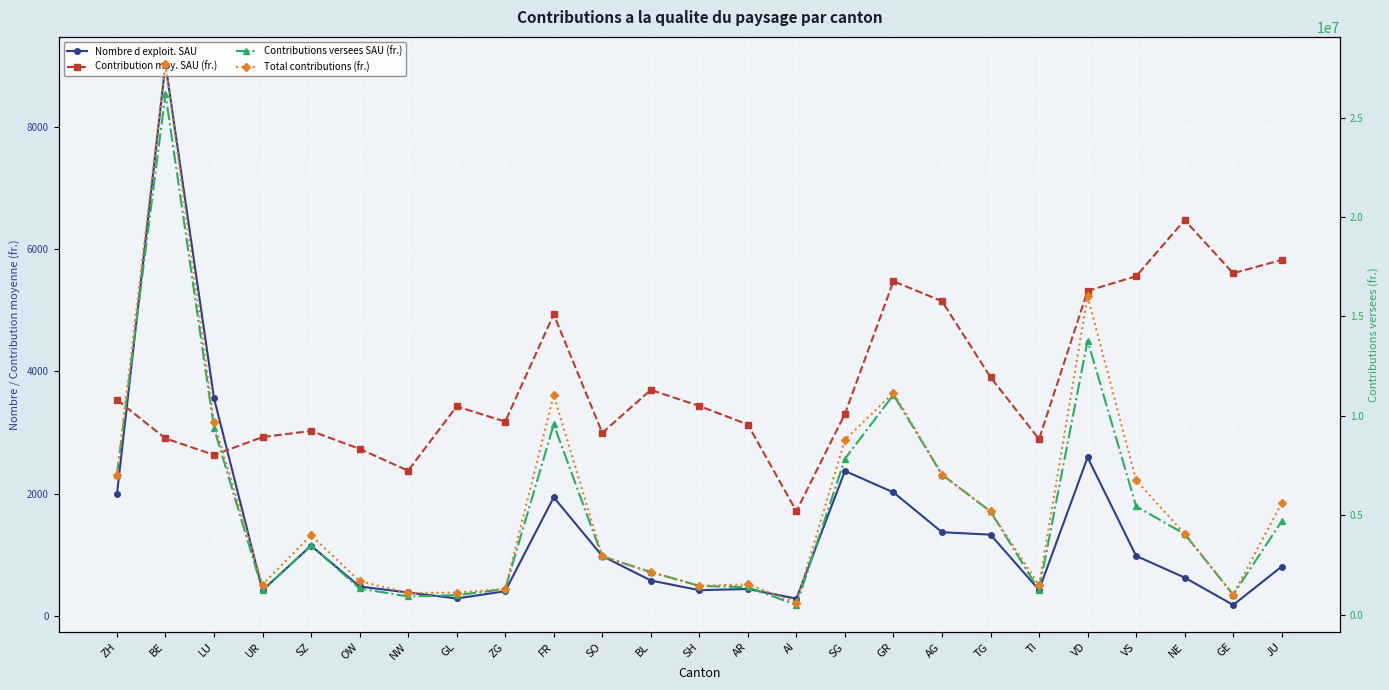

True or false: Contributions versees SAU (fr.) and Nombre d exploit. SAU intersect in this chart.

False